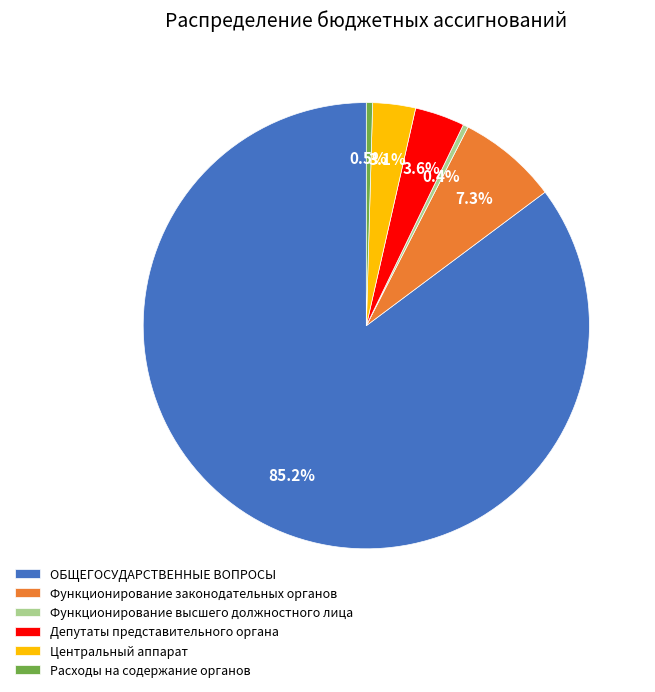

How many segments does this pie chart have?

6